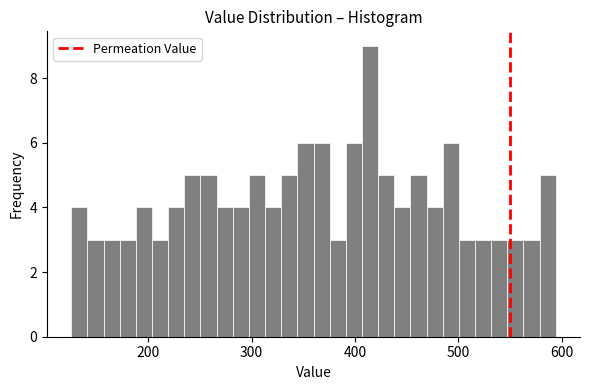

Read against the x-axis, roughly where is the centre of the tallest bar?

410